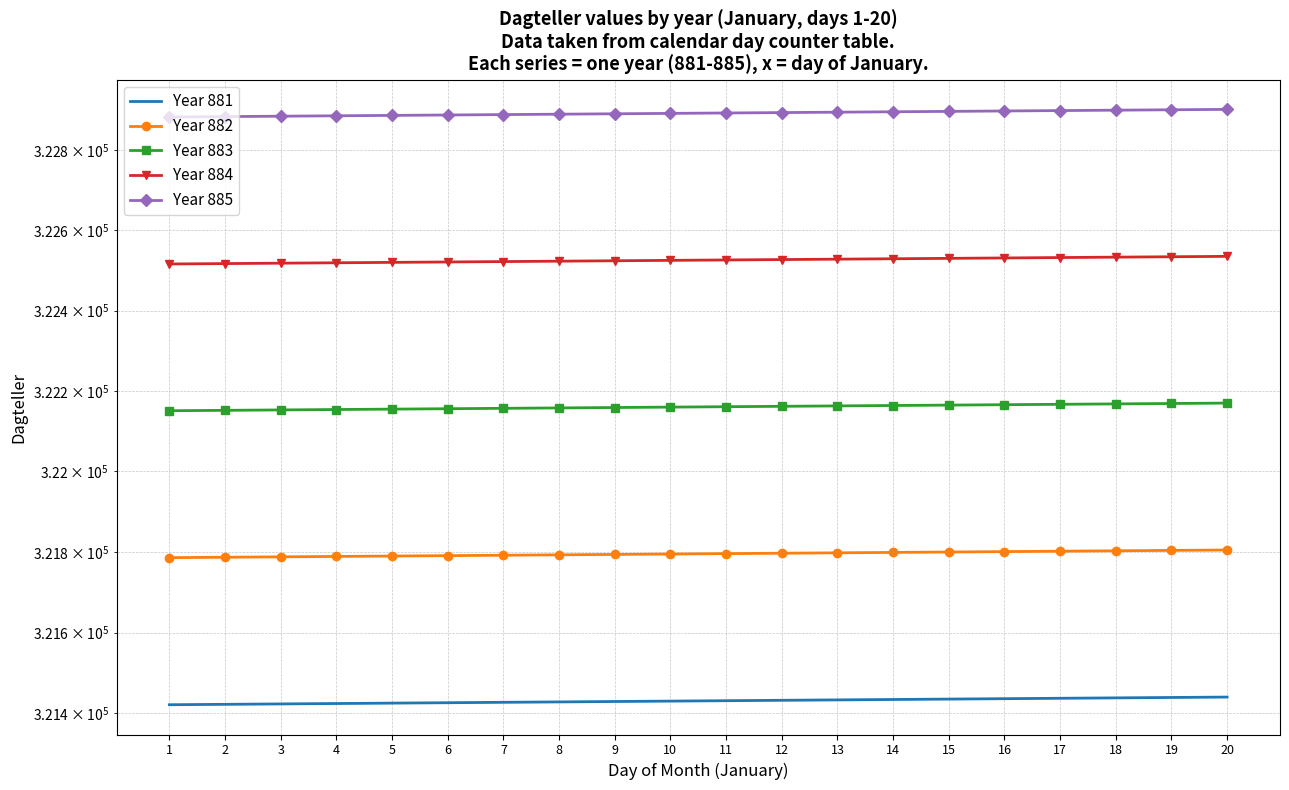

What is the sum of all Year 883 values?

6443210